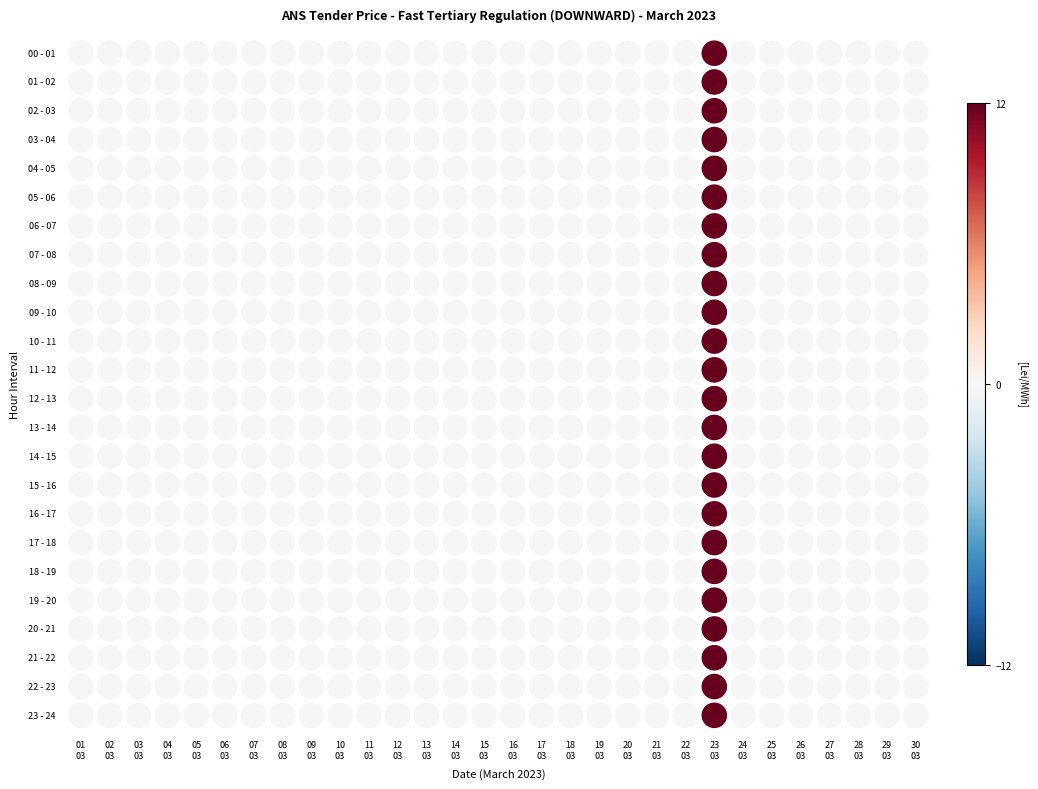

Which series has the widest spread of values?

00 - 01